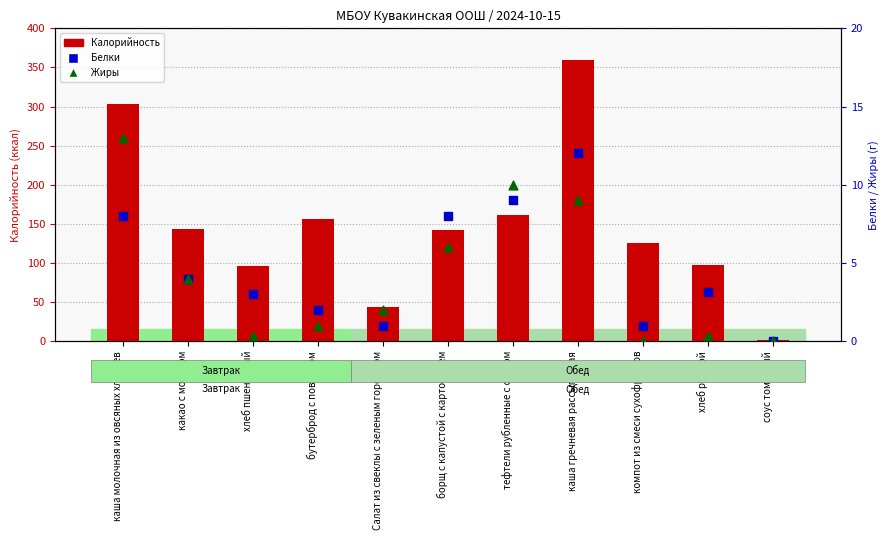

At how many categories does at least one series exceed 50?

9